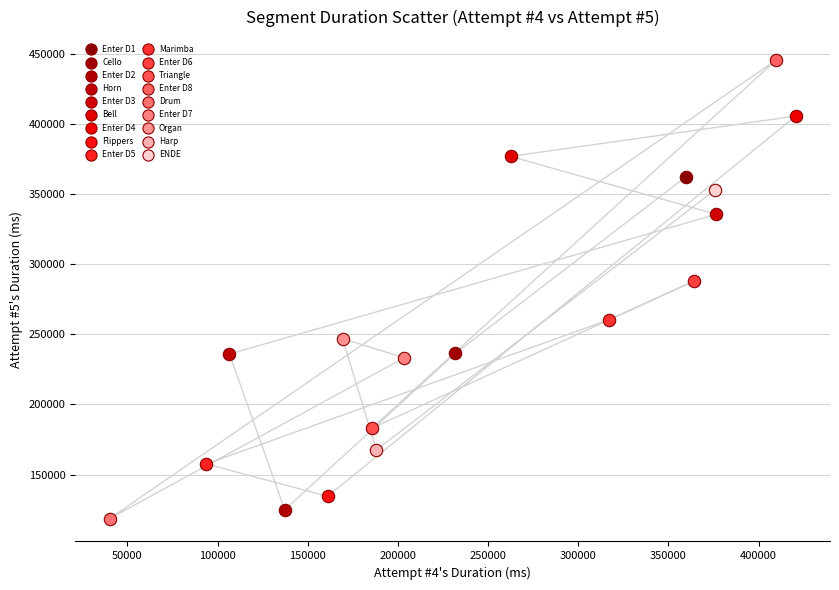

What are all the series names shown in the legend?

Enter D1, Cello, Enter D2, Horn, Enter D3, Bell, Enter D4, Flippers, Enter D5, Marimba, Enter D6, Triangle, Enter D8, Drum, Enter D7, Organ, Harp, ENDE